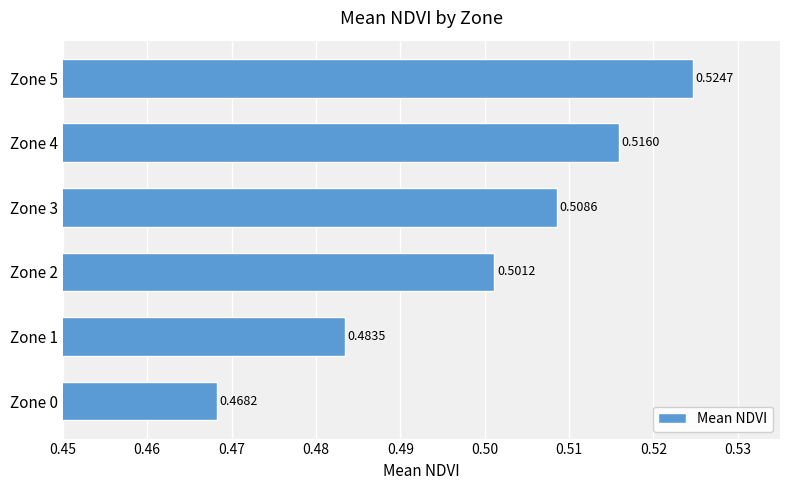

List the labels in order of value, smallest first.

Zone 0, Zone 1, Zone 2, Zone 3, Zone 4, Zone 5